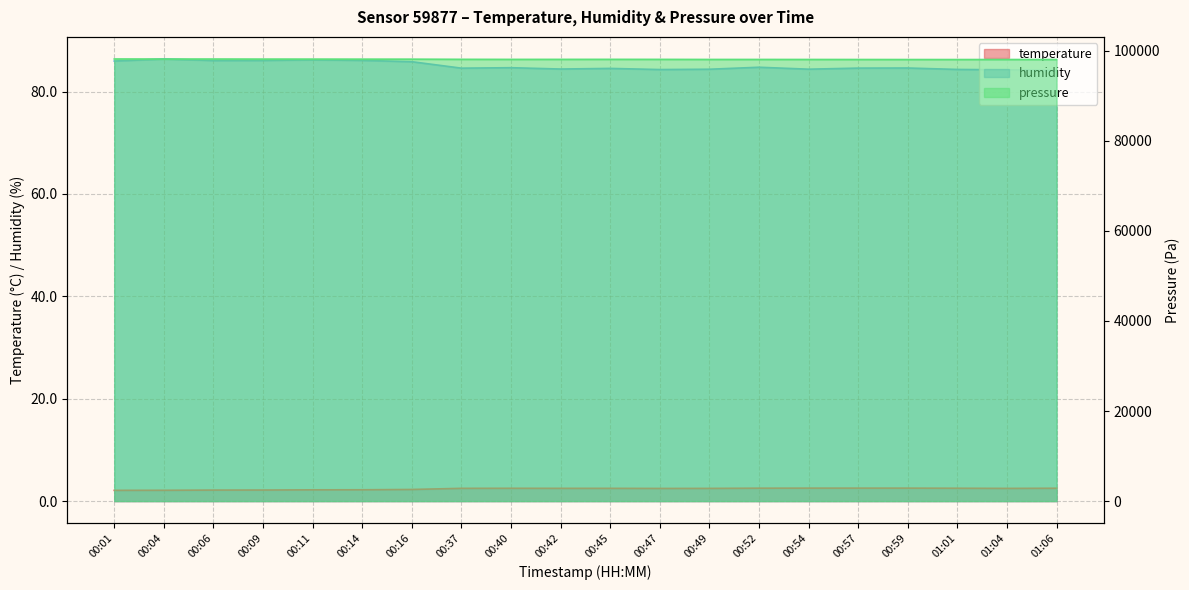

Which series has the largest range (max minus min)?

pressure